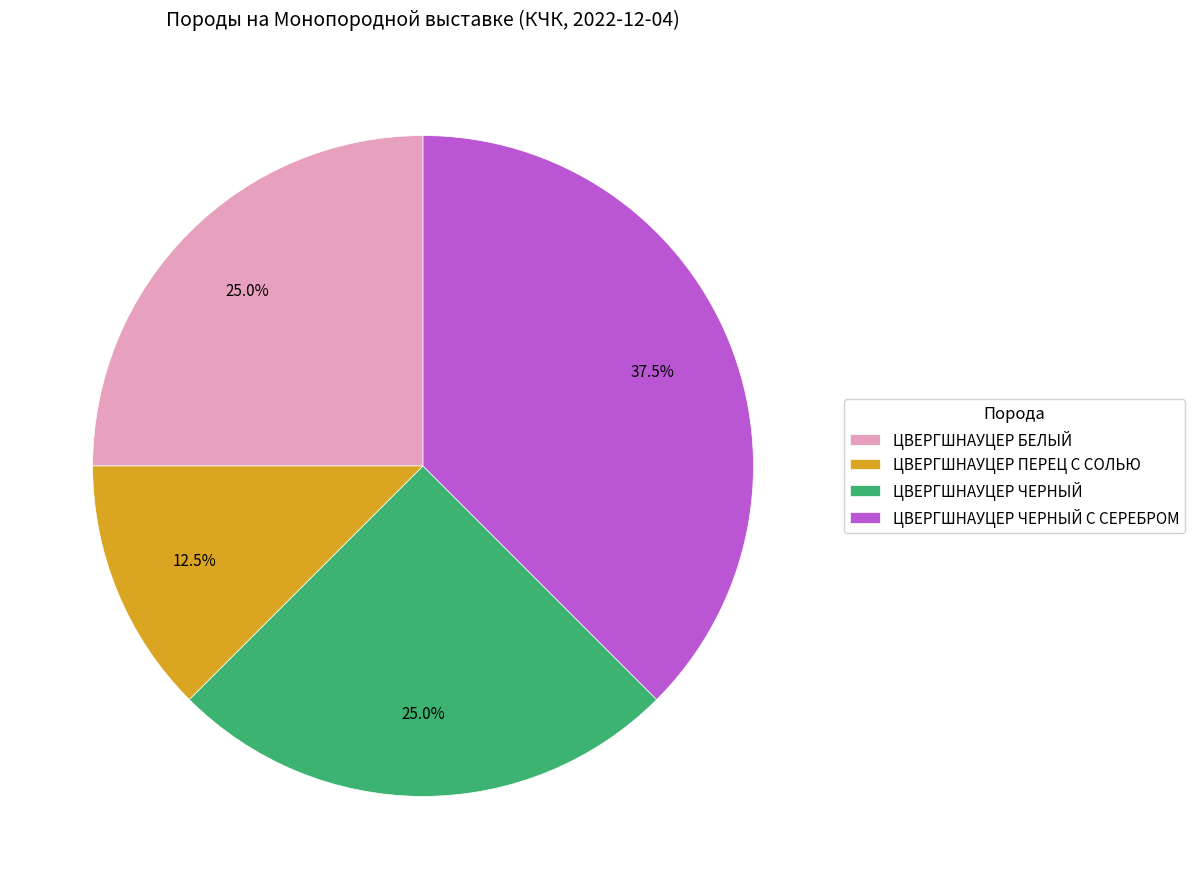

Does ЦВЕРГШНАУЦЕР ПЕРЕЦ С СОЛЬЮ account for over 50% of the chart?

No